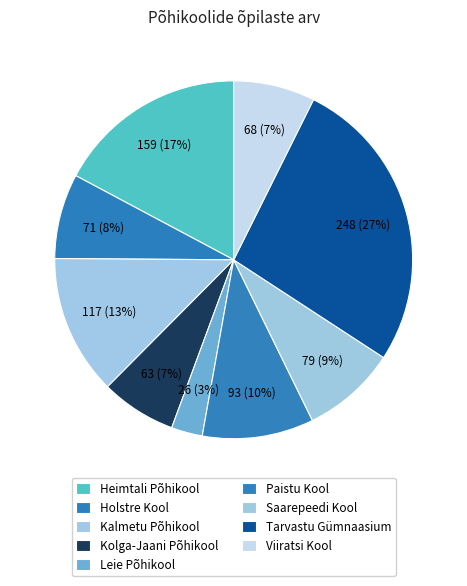

What percentage is the Leie Põhikool slice, to the nearest percent?

3%